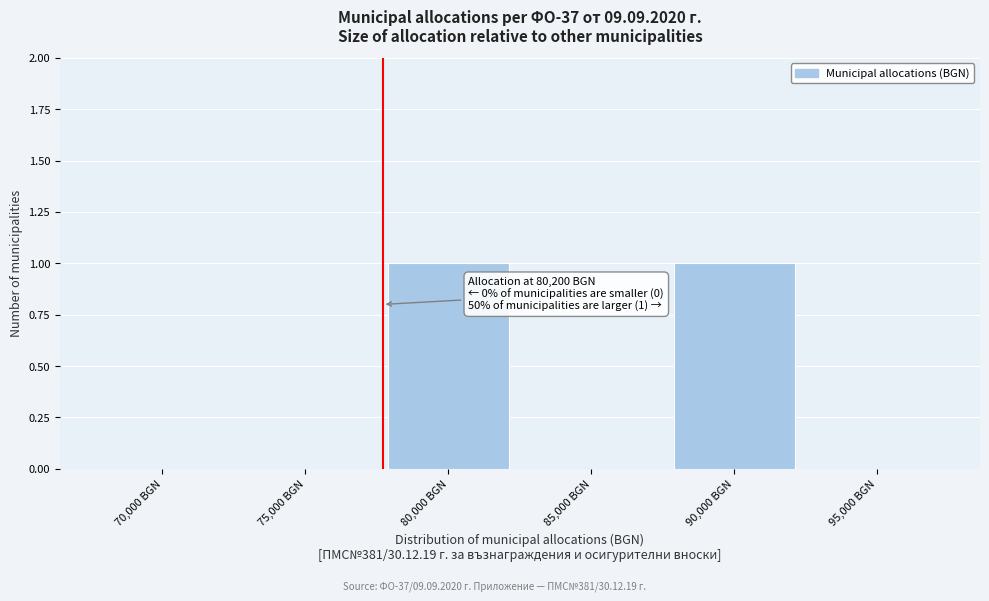

Reading left to right, what are all the values shown in this chart?

70,000 BGN=0	75,000 BGN=0	80,000 BGN=1	85,000 BGN=0	90,000 BGN=1	95,000 BGN=0